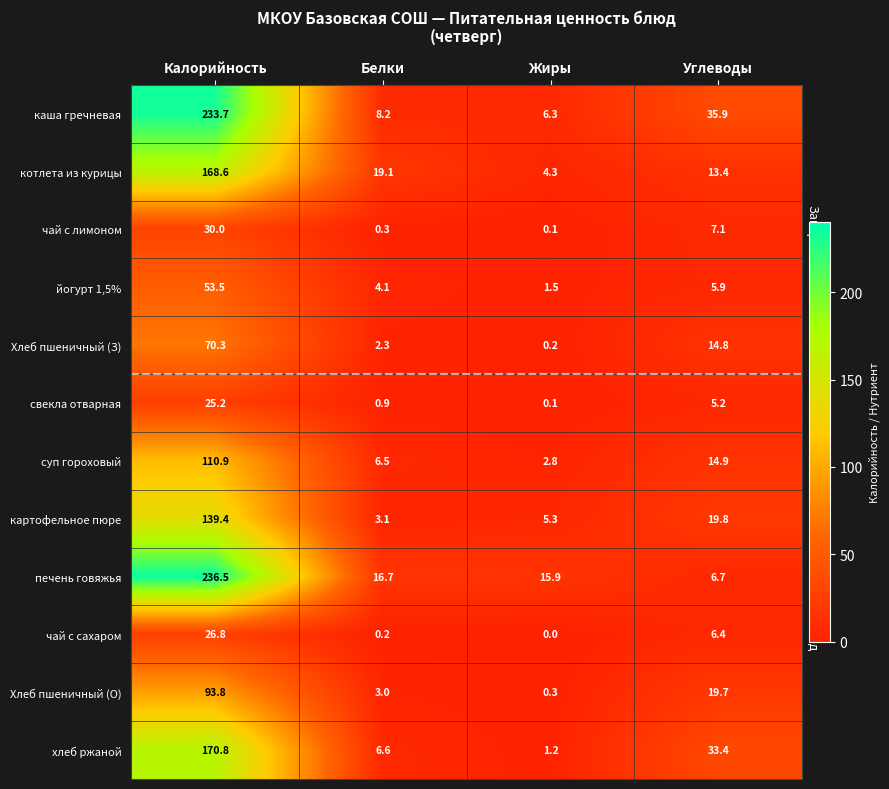

Rank the series at Калорийность from highest to lowest value.

печень говяжья, каша гречневая, хлеб ржаной, котлета из курицы, картофельное пюре, суп гороховый, Хлеб пшеничный (О), Хлеб пшеничный (З), йогурт 1,5%, чай с лимоном, чай с сахаром, свекла отварная